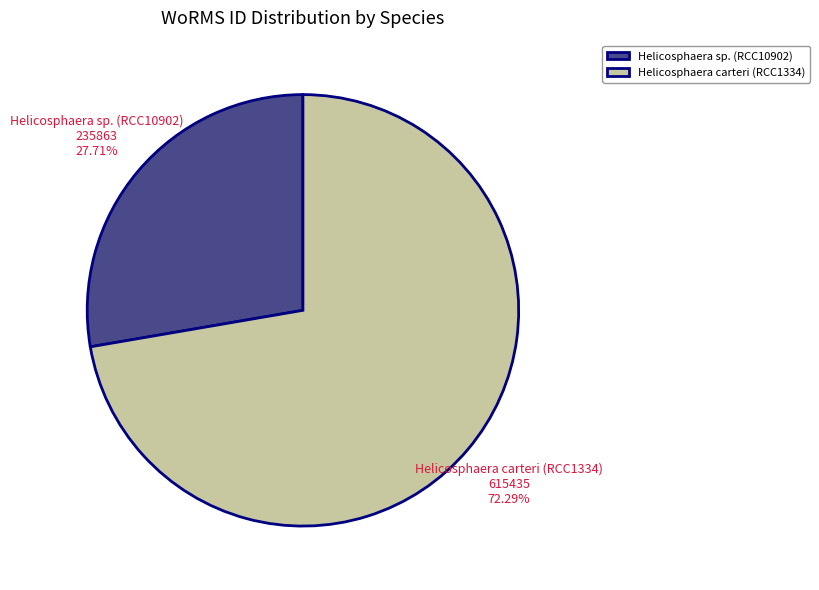

To the nearest percent, what is the average slice percentage?

50%